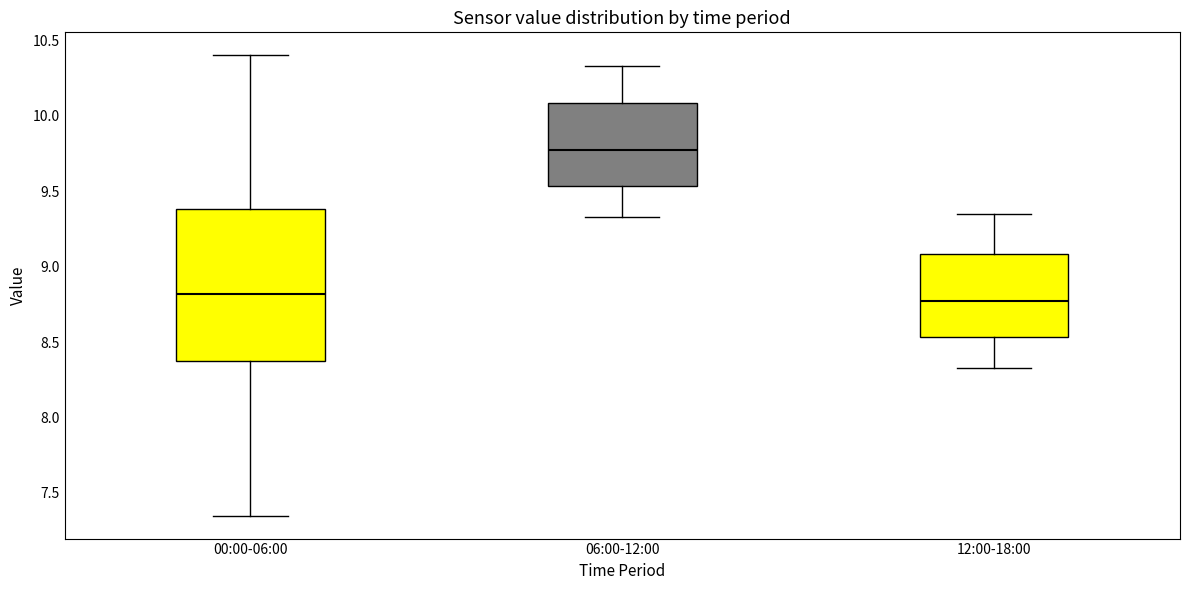

Reading left to right, read every box against the y-axis: the position of its median line, the range the box covers, and the ends of its whiskers. The values are not printed on the chart, so give them approximately, as read against the axis.

00:00-06:00: median 8.80, box 8.35 to 9.40, whiskers 7.35 to 10.40
06:00-12:00: median 9.80, box 9.55 to 10.10, whiskers 9.35 to 10.35
12:00-18:00: median 8.80, box 8.55 to 9.10, whiskers 8.35 to 9.35